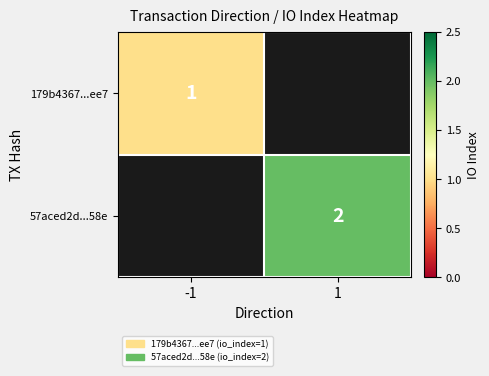

Is it true that 179b4367...ee7 equals 1 at -1?

True